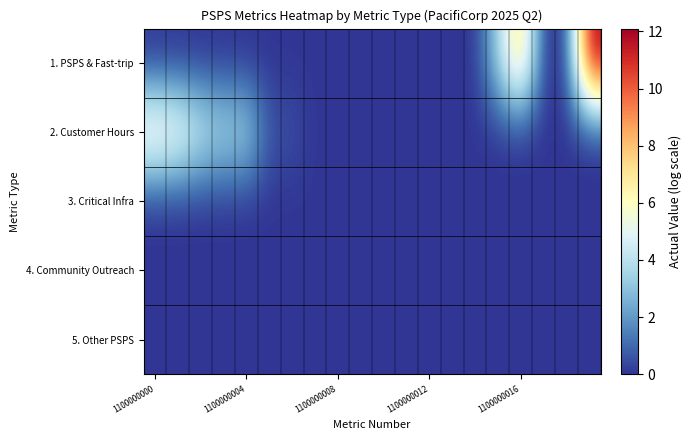

At how many categories does at least one series exceed 7?

2